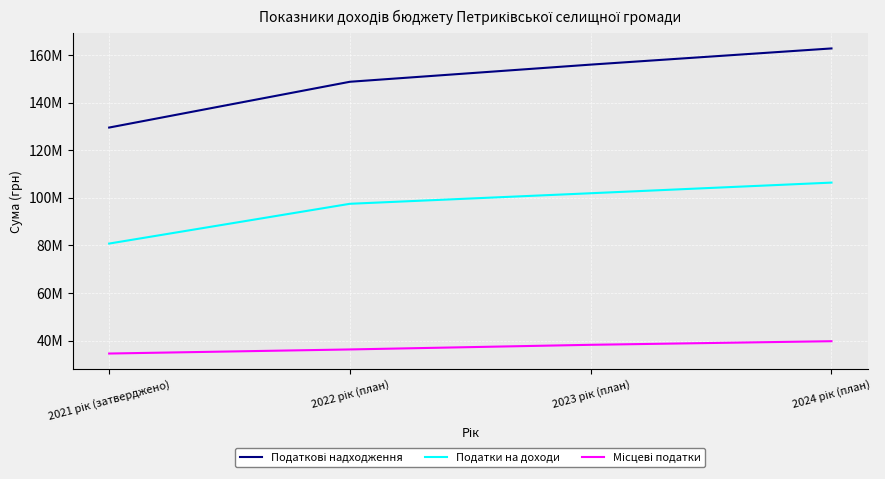

Is this an area chart (filled region under the line)?

No